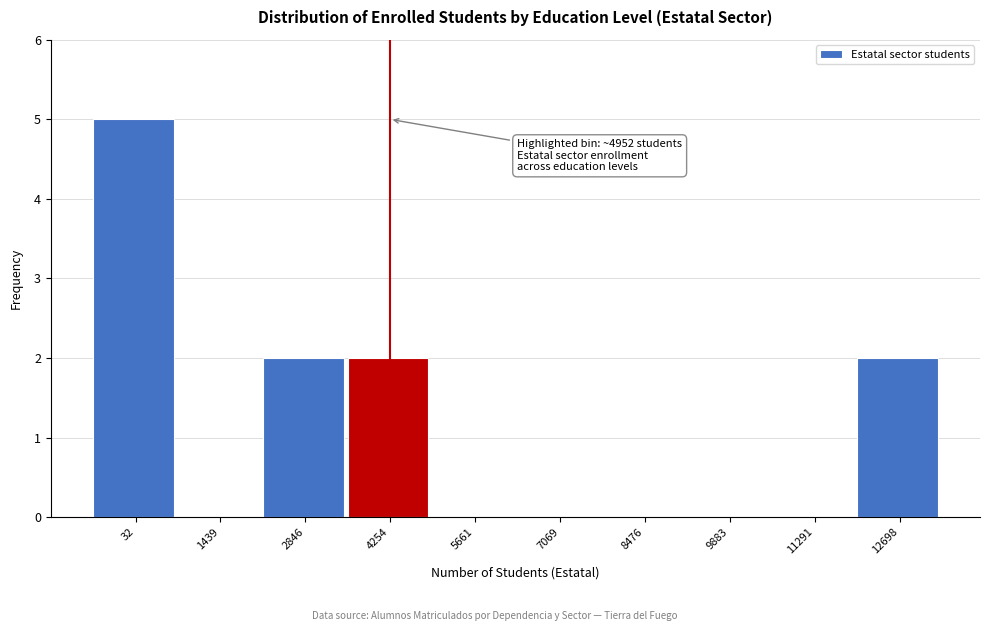

Reading left to right, transcribe all the data shown in this chart.

32=5	1439=0	2846=2	4254=2	5661=0	7069=0	8476=0	9883=0	11291=0	12698=2